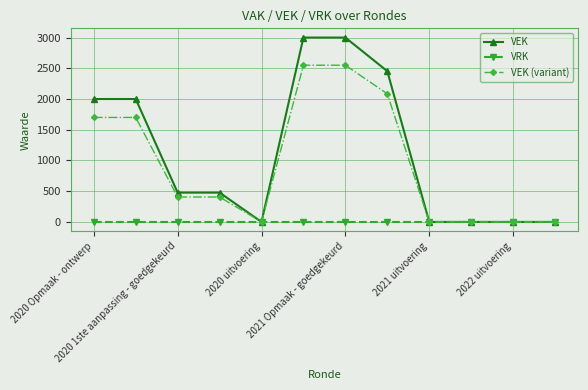

What is the value of the VEK point at the 3rd from the left?

477.0